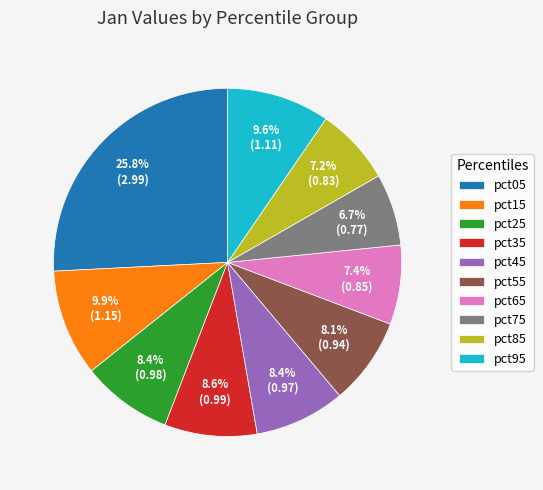

To the nearest percent, what portion does pct85 represent?

7%